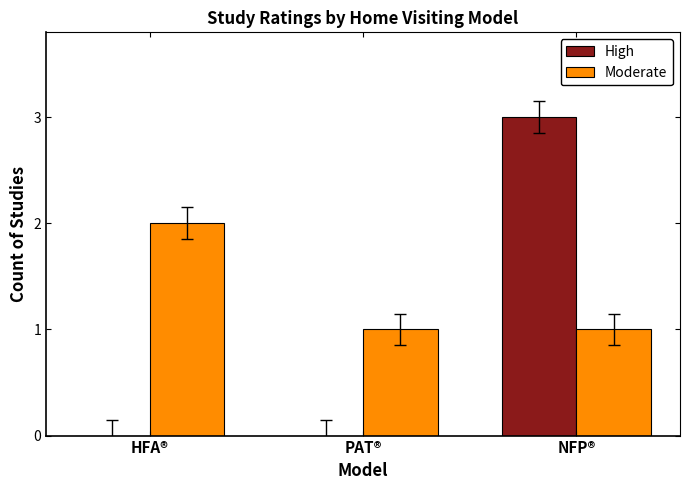

At which category is the sum across all series the highest?

NFP®